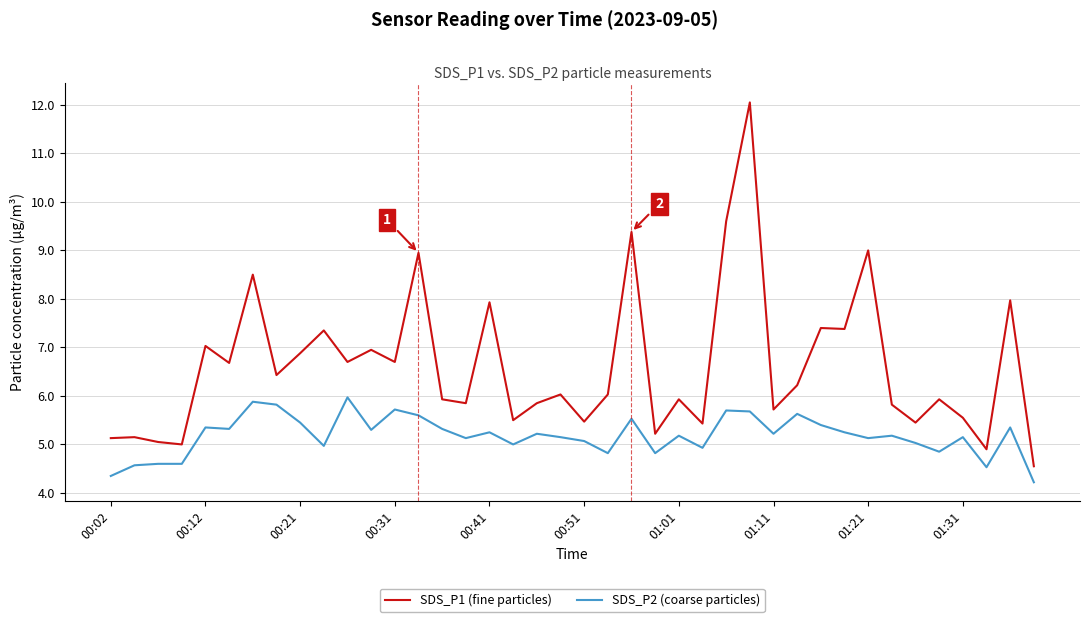

What is the lowest value of the SDS_P2 (coarse particles) series?

4.2